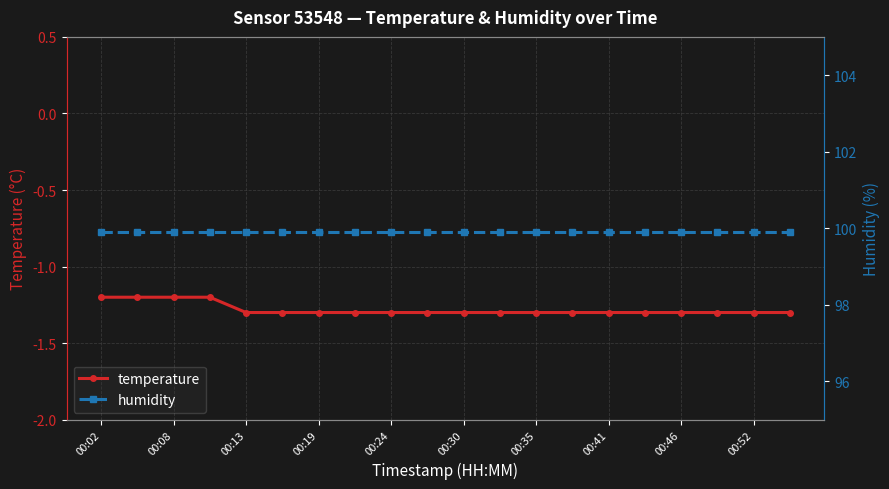

The value of temperature at 00:41 is -1.3. True or false?

True